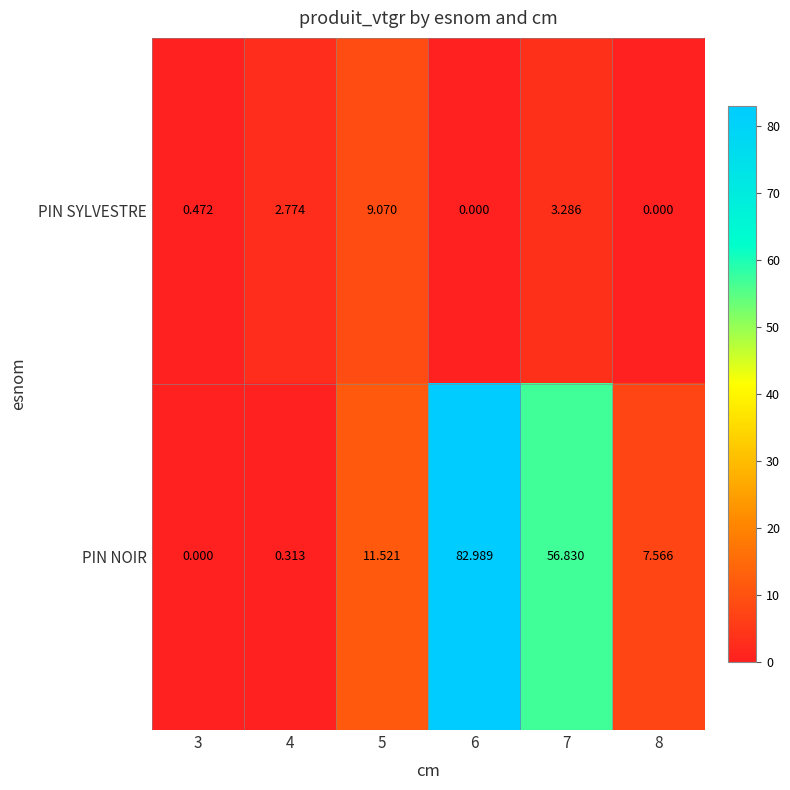

What is the total value across all series at 5?

20.6